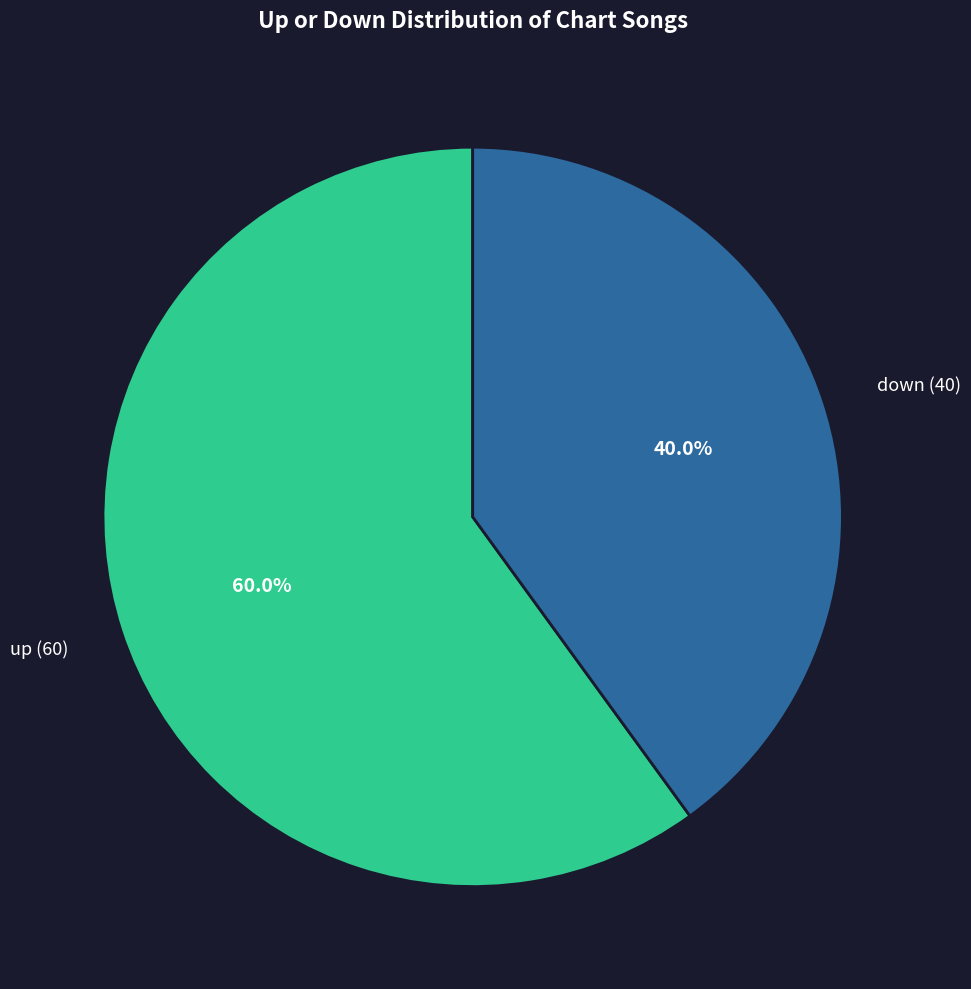

What is the ratio of the value at up to the value at down?

1.5